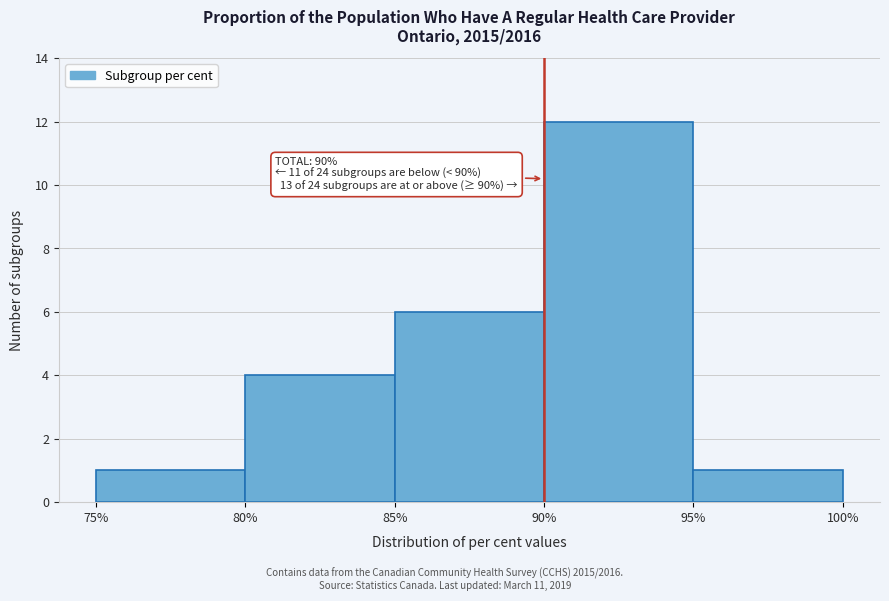

Over which range of the x-axis is the bar tallest?

90% to 95%